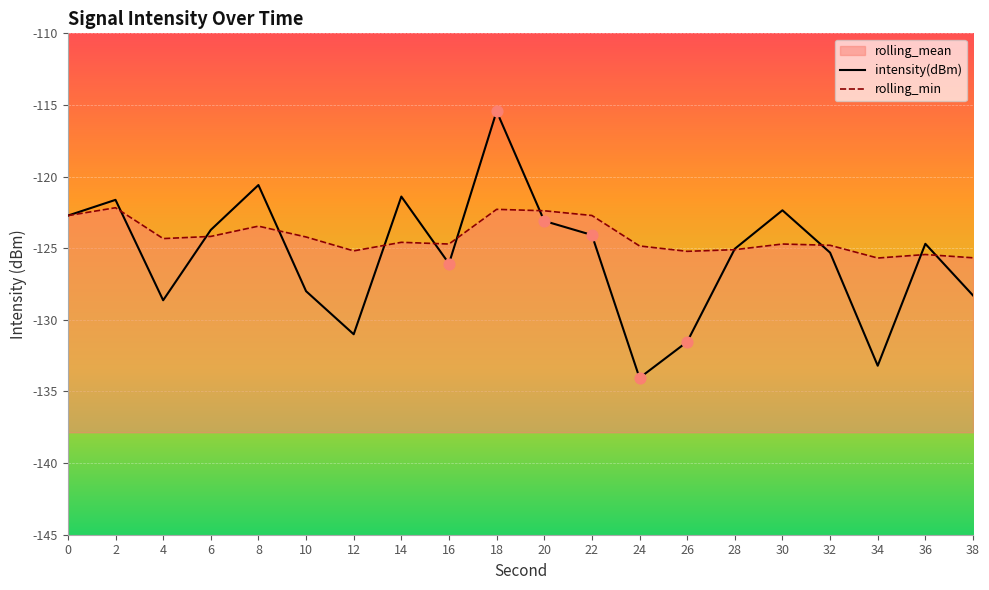

Which series reaches the minimum Y coordinate?

intensity(dBm)